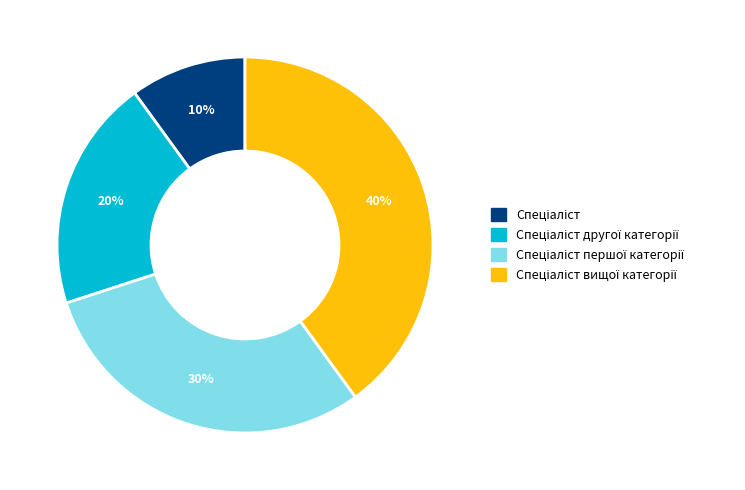

To the nearest percent, what is the difference between the largest and smallest slice percentages?

30%